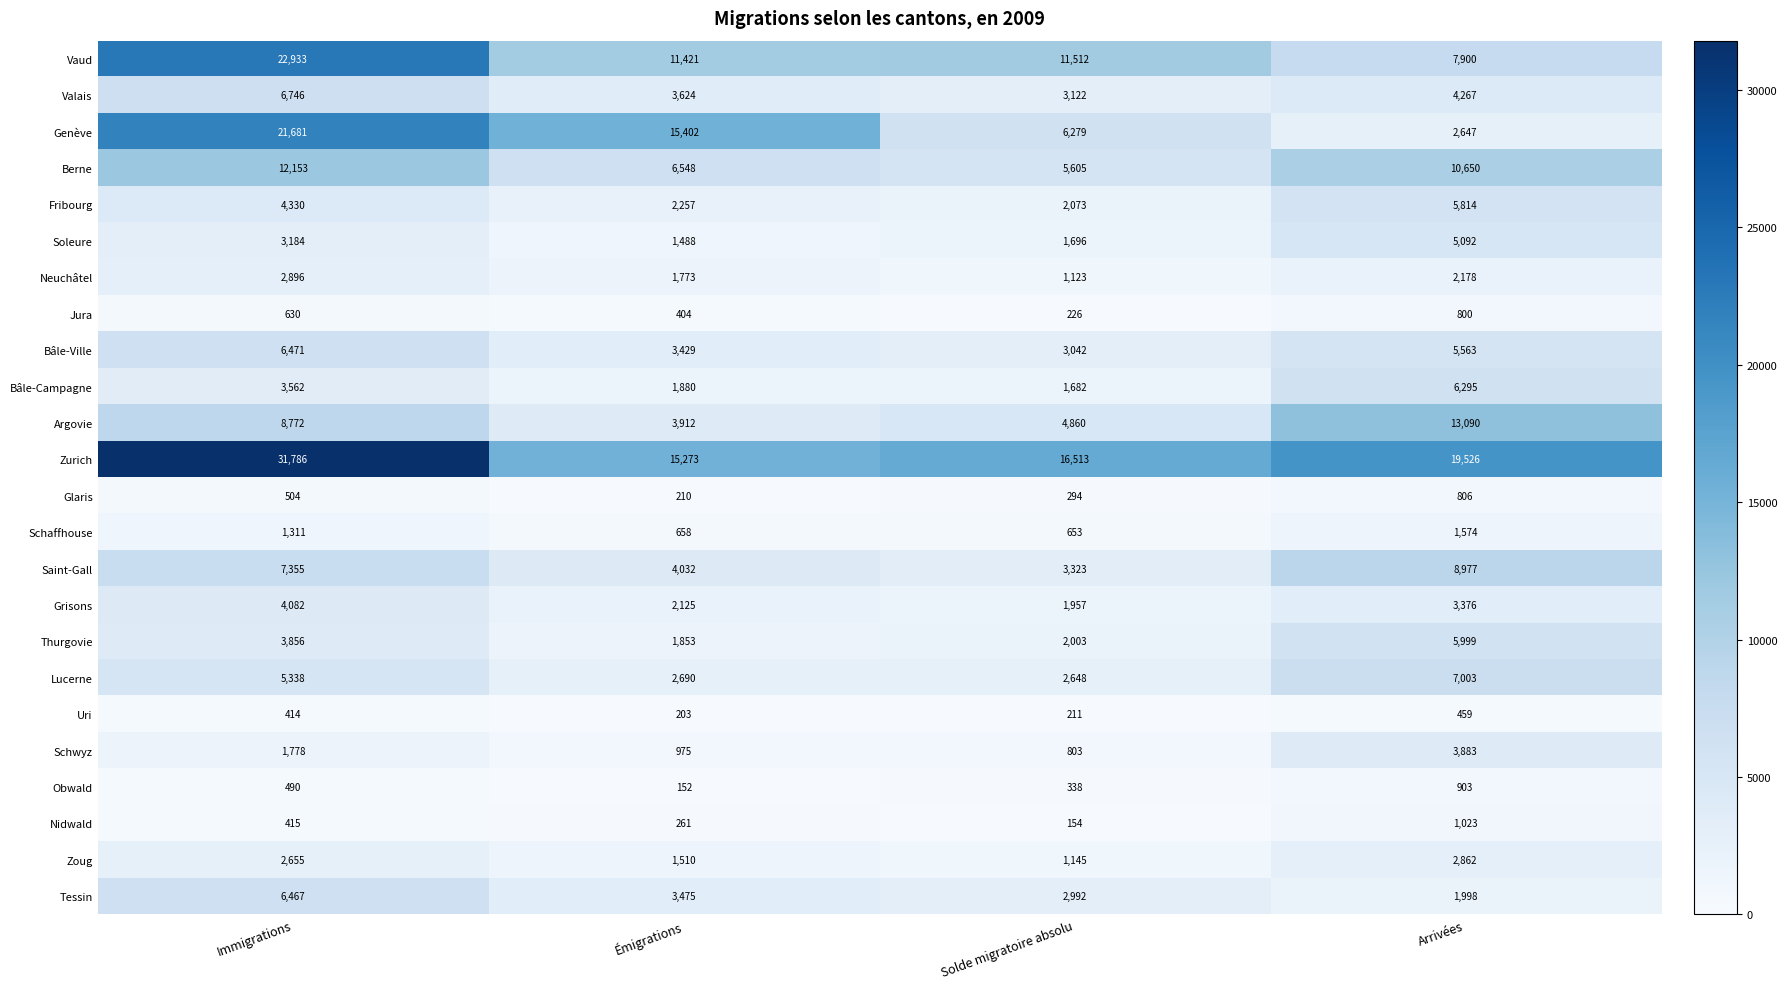

What is the spread (max minus min) of values at Arrivées?

19067